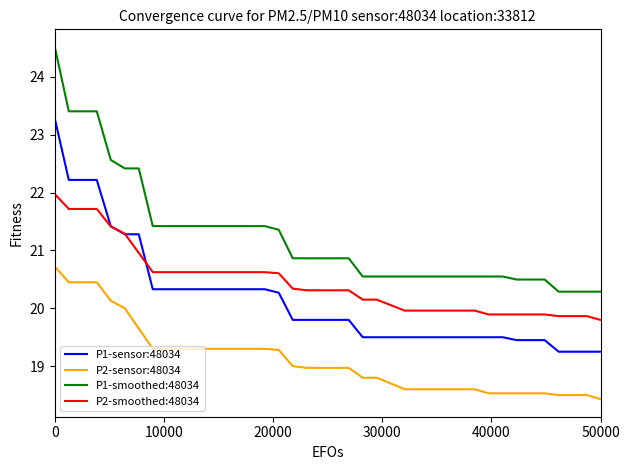

True or false: P1-sensor:48034 and P1-smoothed:48034 intersect in this chart.

False